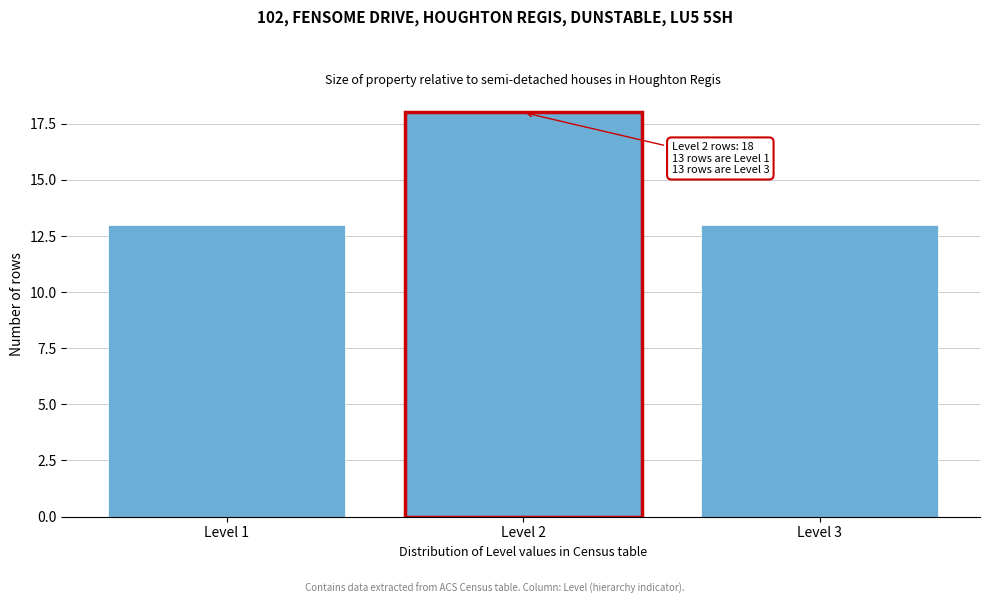

Reading left to right, list all the values displayed in this chart.

Level 1=13	Level 2=18	Level 3=13